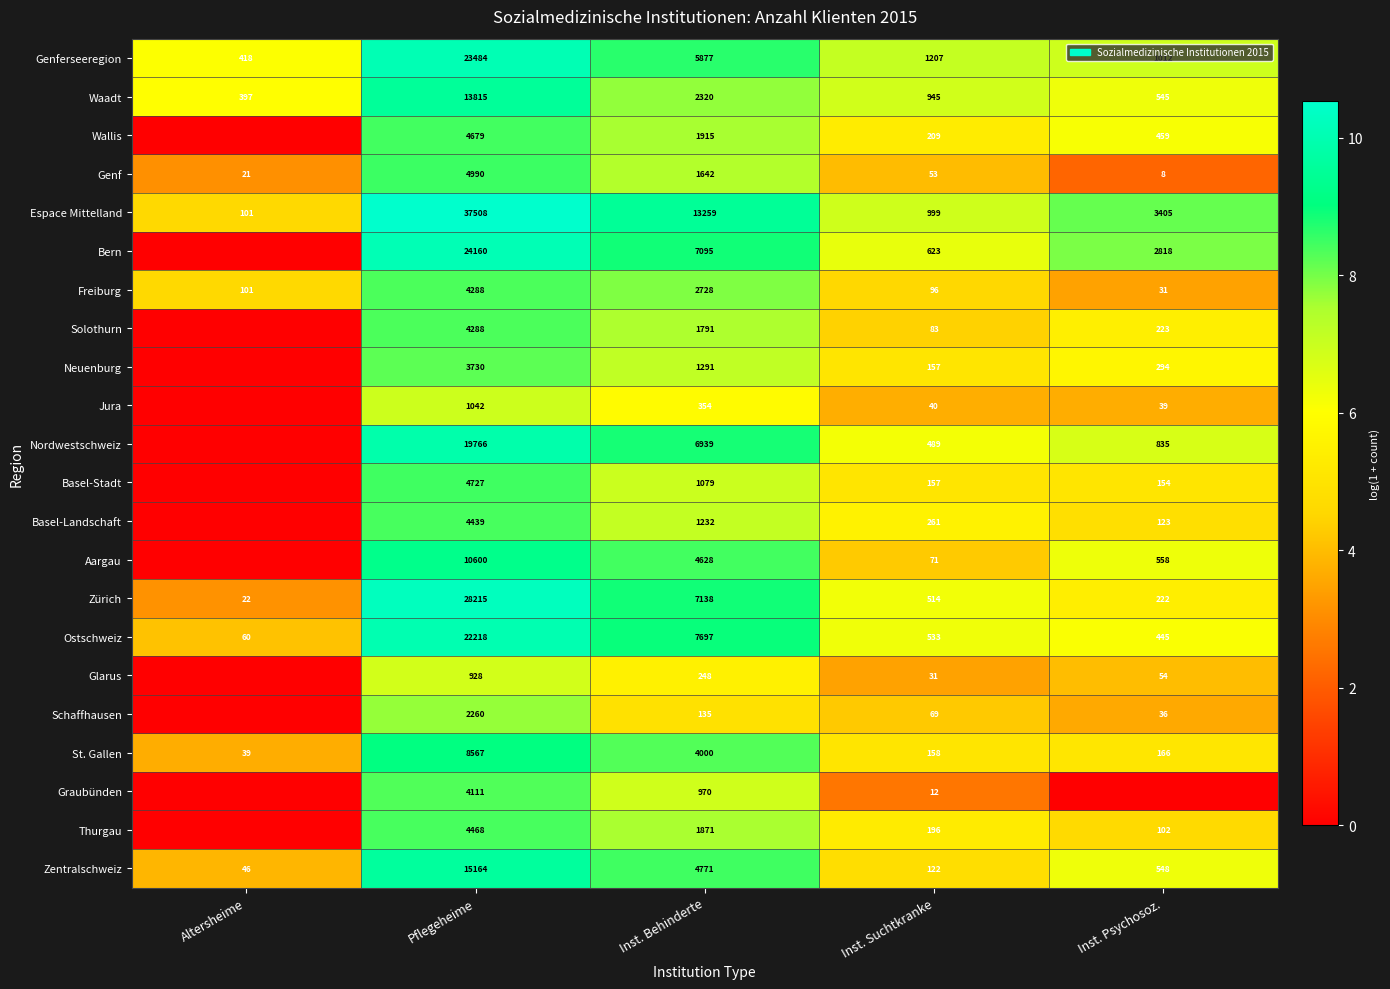

How many values in the Freiburg series are below 101?

2